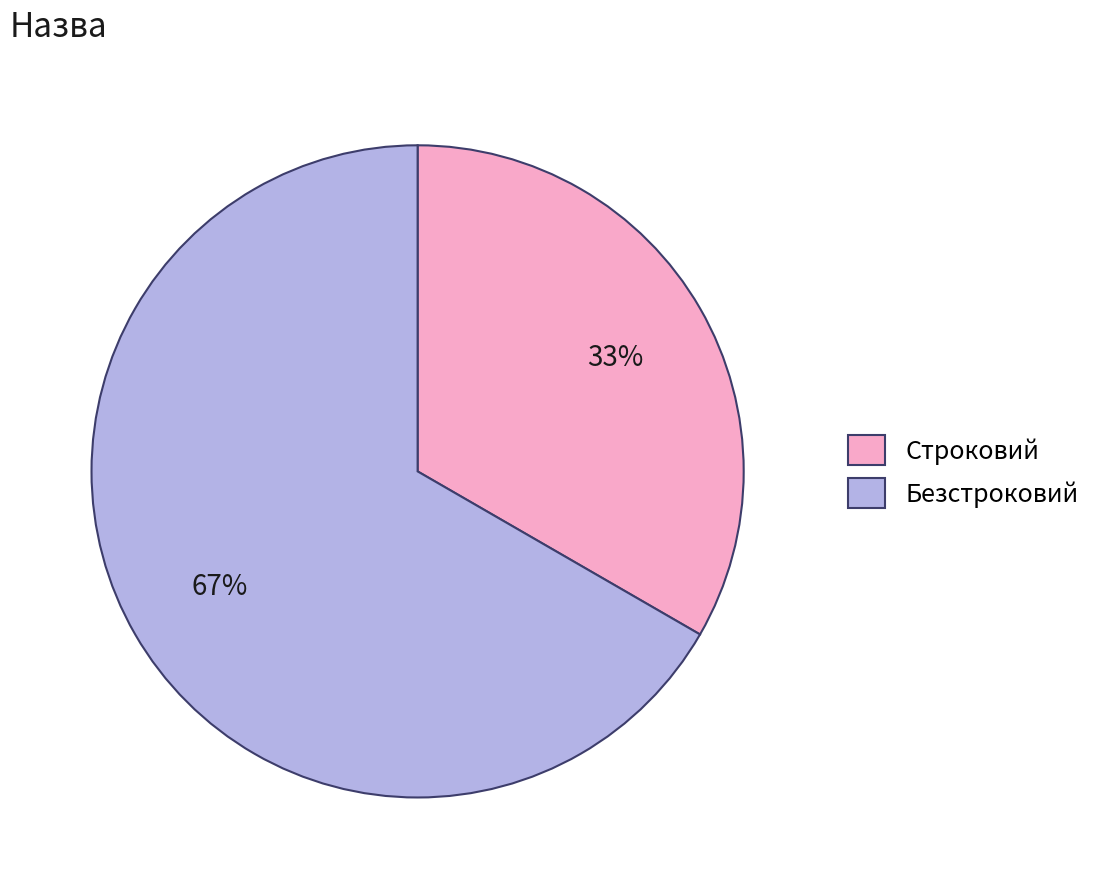

Does Безстроковий account for over 50% of the chart?

Yes